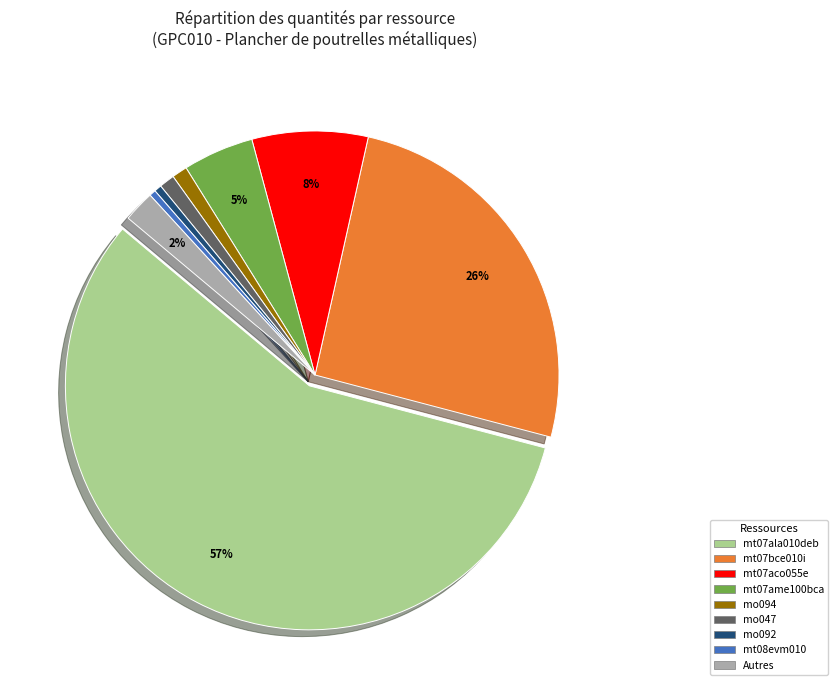

To the nearest percent, what is the difference between the largest and smallest slice percentages?

57%